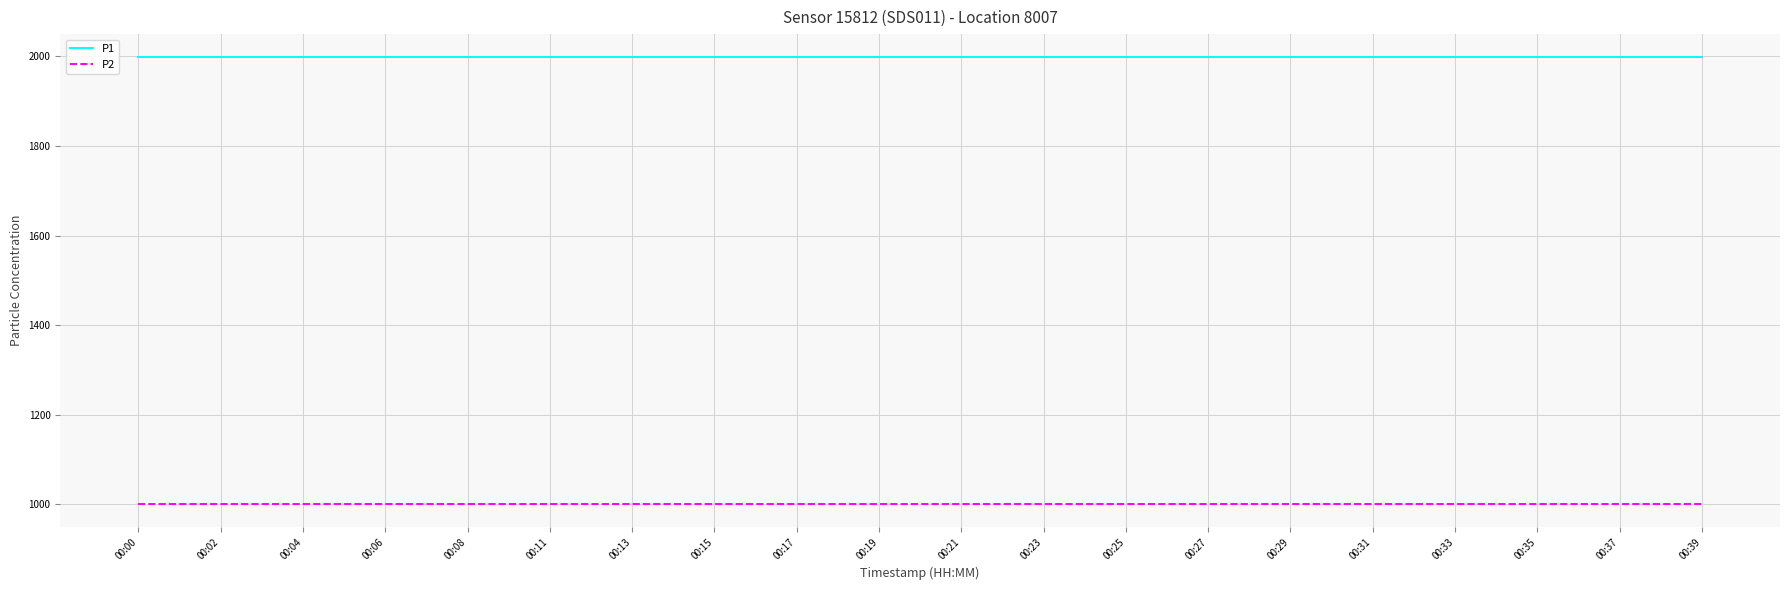

Is it true that P2 equals 999.9 at 00:31?

True